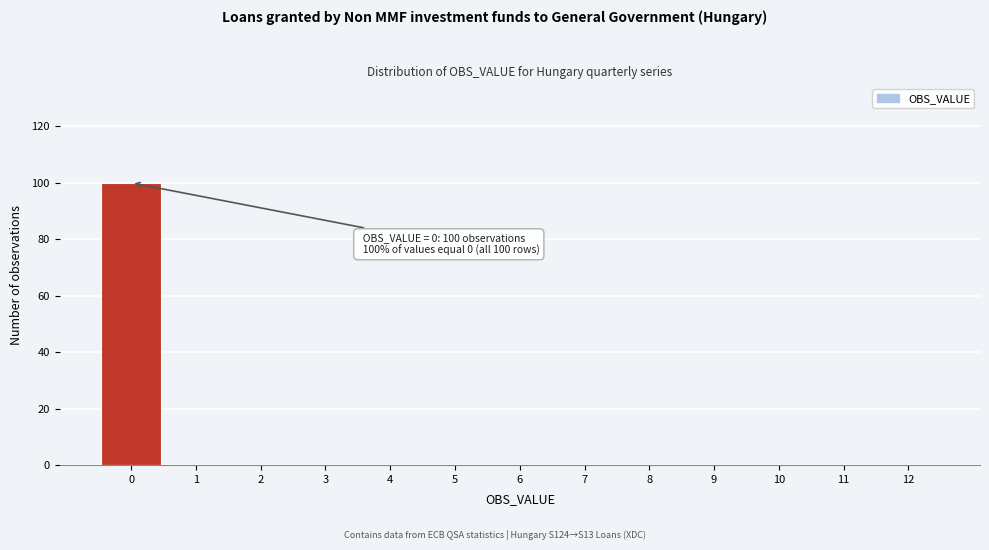

Which range on the x-axis has the tallest bar?

-0.5 to 0.5